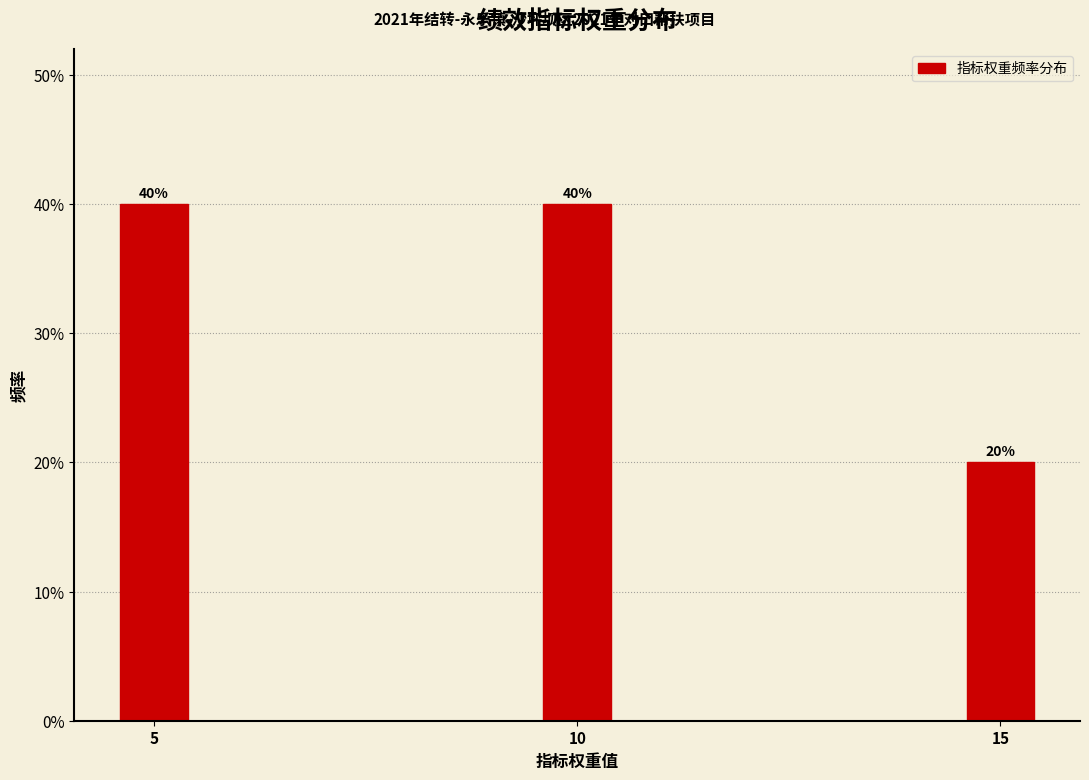

Reading right to left, what are all the values shown in this chart?

15=20	10=40	5=40